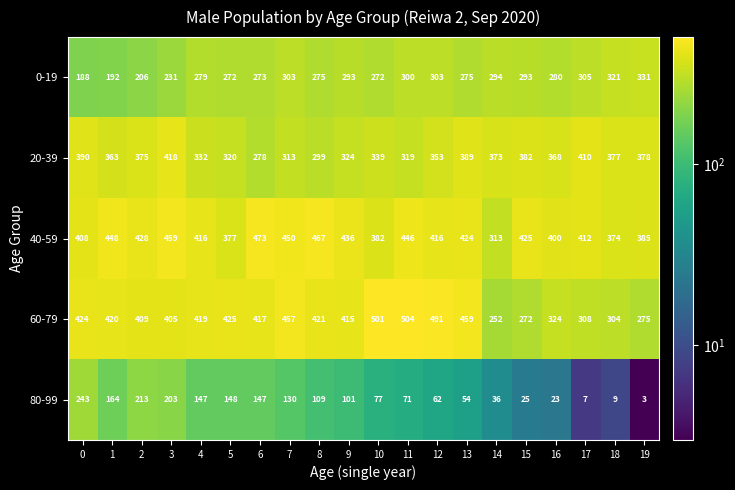

Which series has the largest total across all categories?

40-59